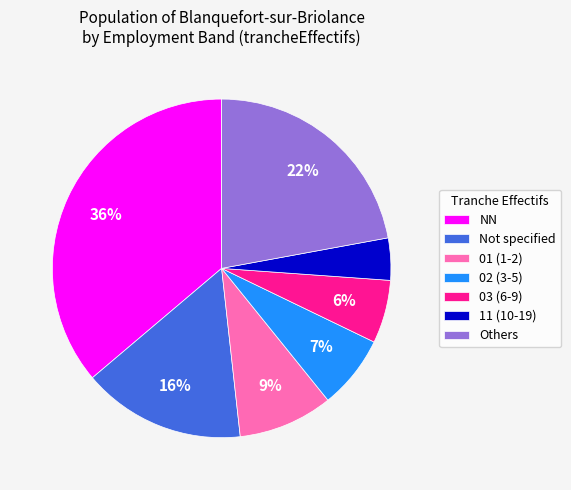

Does 01 (1-2) account for over 50% of the chart?

No